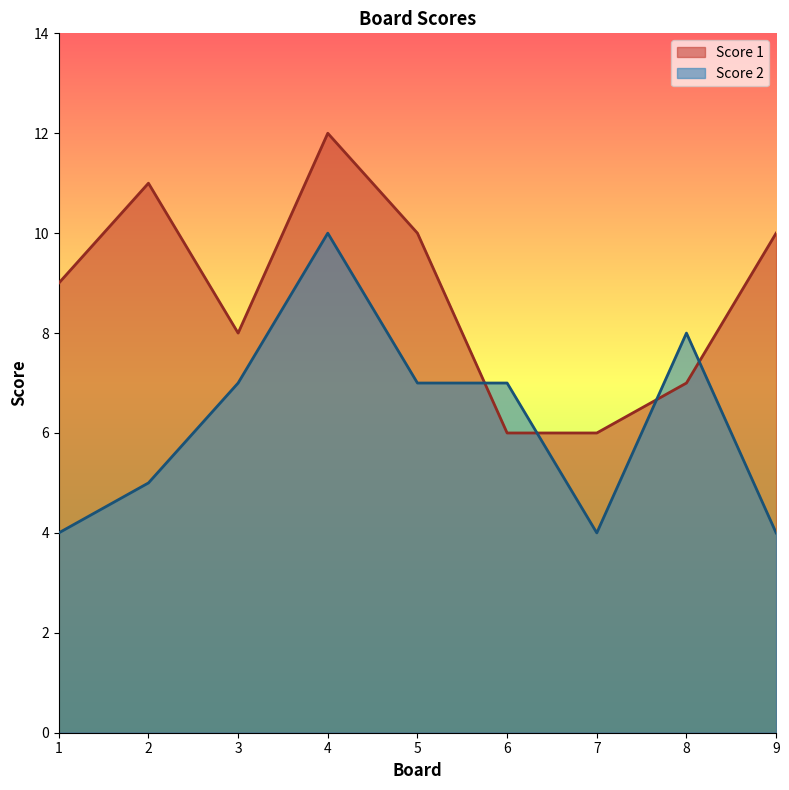

At 5, list the series in order from largest to smallest.

Score 1, Score 2